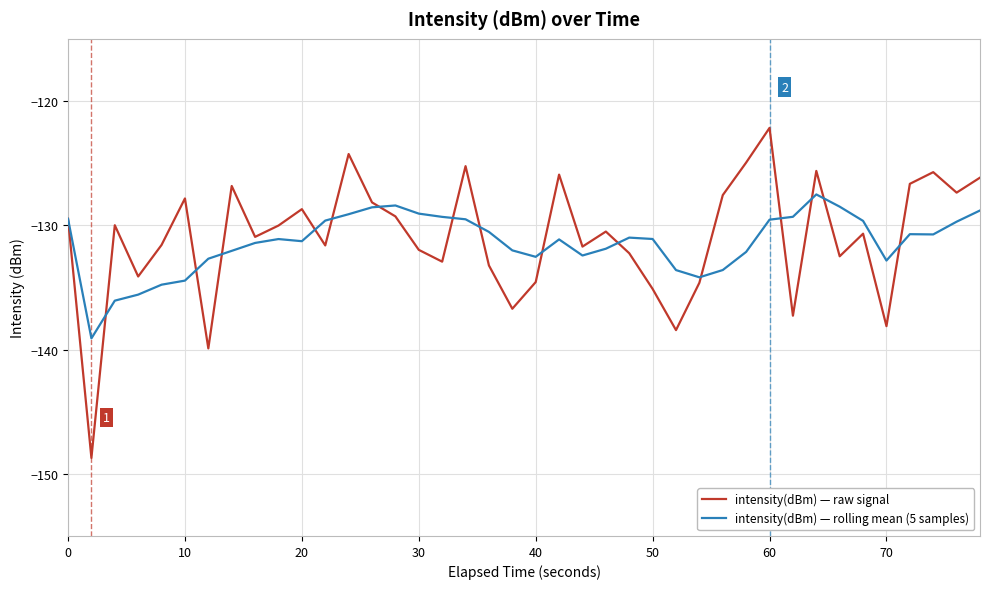

What is the smallest value displayed?

-148.7